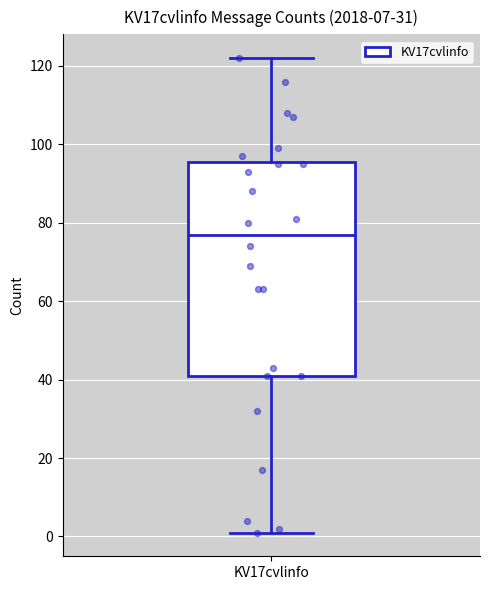

Transcribe this box plot: give where the median line is, the range the box spans, and where the two whiskers end, as read against the y-axis. The values are not printed on the chart, so give them approximately, as read against the axis.

median 78, box 42 to 96, whiskers 2 to 122